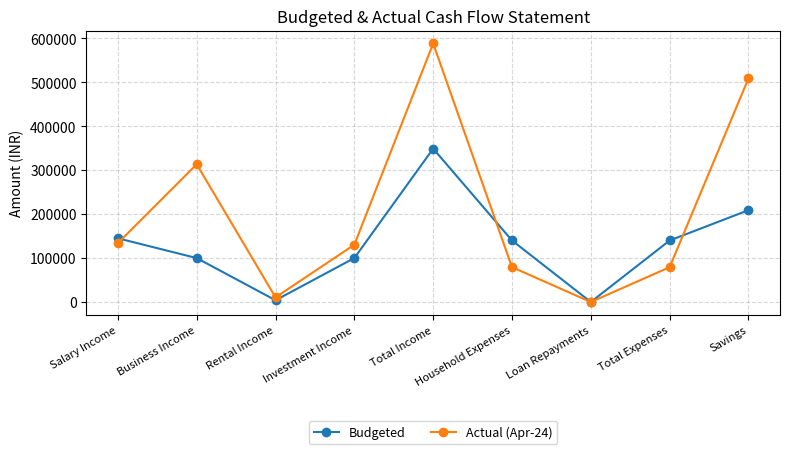

Read the Actual (Apr-24) value at Rental Income, to the nearest 10.

10500